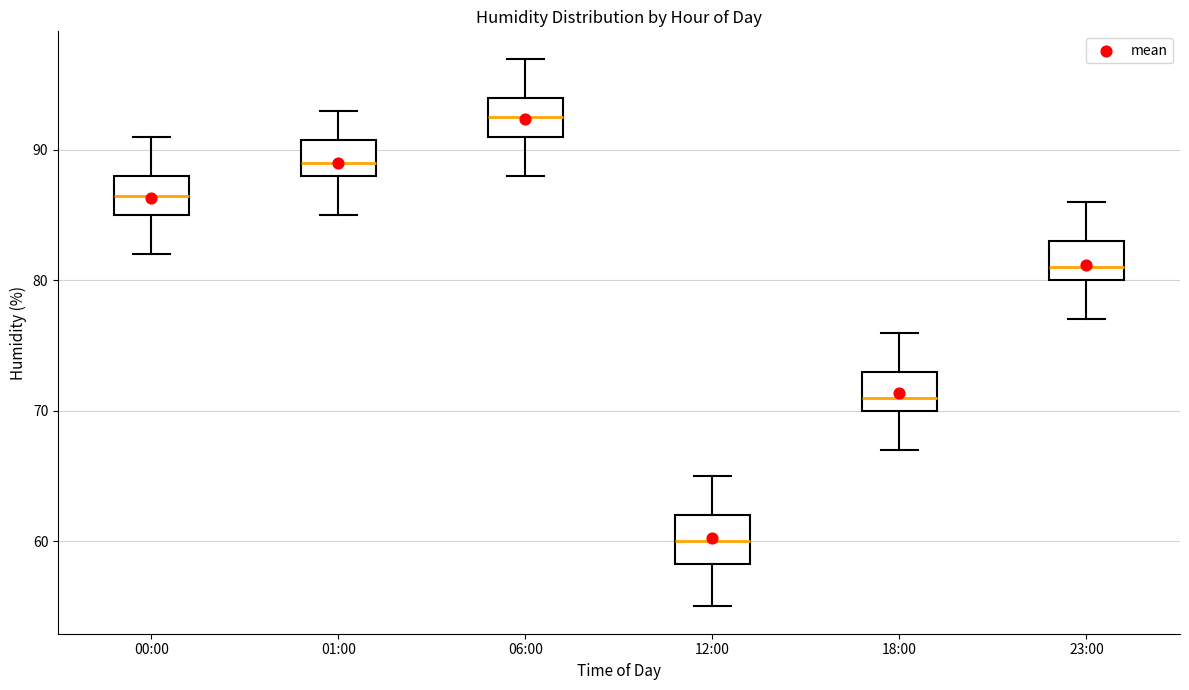

Reading left to right, read every box against the y-axis: the position of its median line, the range the box covers, and the ends of its whiskers. The values are not printed on the chart, so give them approximately, as read against the axis.

00:00: median 87, box 85 to 88, whiskers 82 to 91
01:00: median 89, box 88 to 91, whiskers 85 to 93
06:00: median 93, box 91 to 94, whiskers 88 to 97
12:00: median 60, box 58 to 62, whiskers 55 to 65
18:00: median 71, box 70 to 73, whiskers 67 to 76
23:00: median 81, box 80 to 83, whiskers 77 to 86